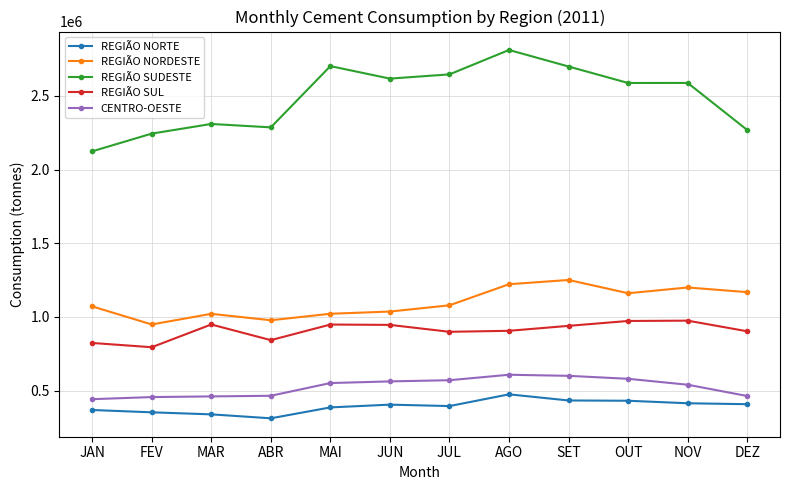

True or false: REGIÃO NORTE has more than 0 points higher than both neighbors.

True